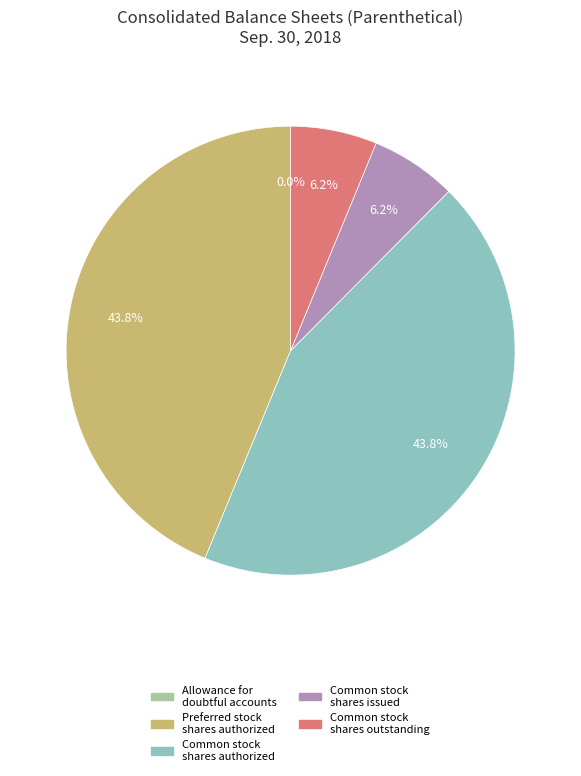

Is there any slice that represents more than half of the pie?

No